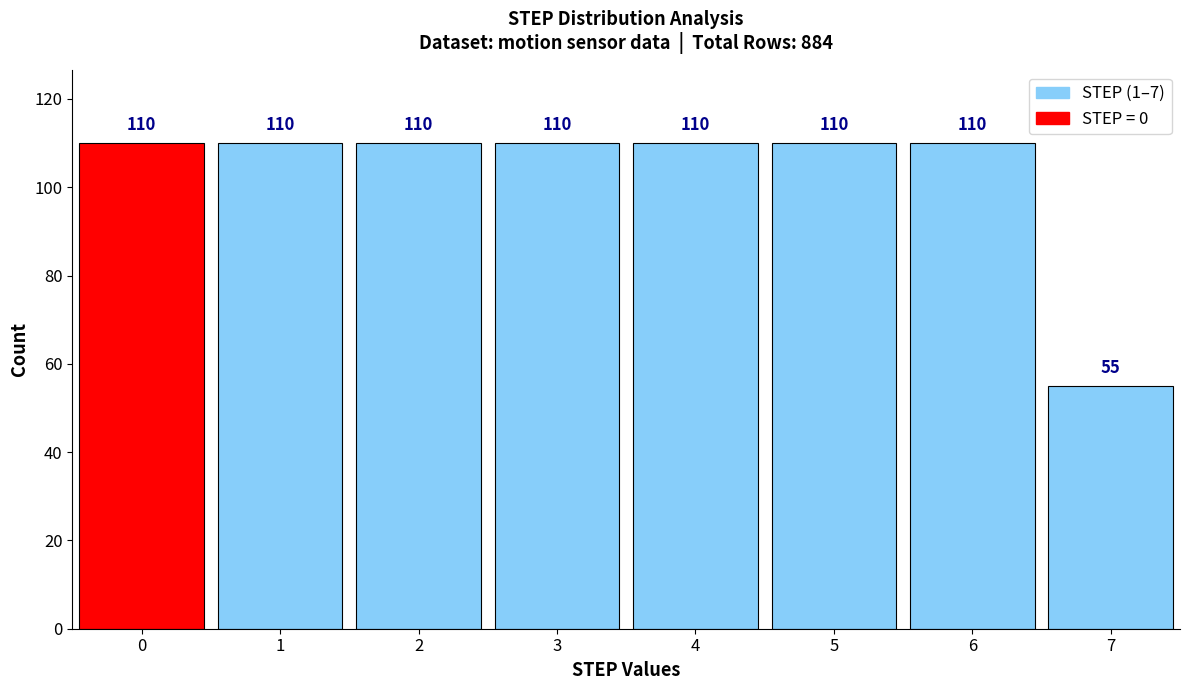

Reading left to right, transcribe this chart: for each bar, give the range it covers on the x-axis and its height.

-0.5 to 0.5: 110
0.5 to 1.5: 110
1.5 to 2.5: 110
2.5 to 3.5: 110
3.5 to 4.5: 110
4.5 to 5.5: 110
5.5 to 6.5: 110
6.5 to 7.5: 55